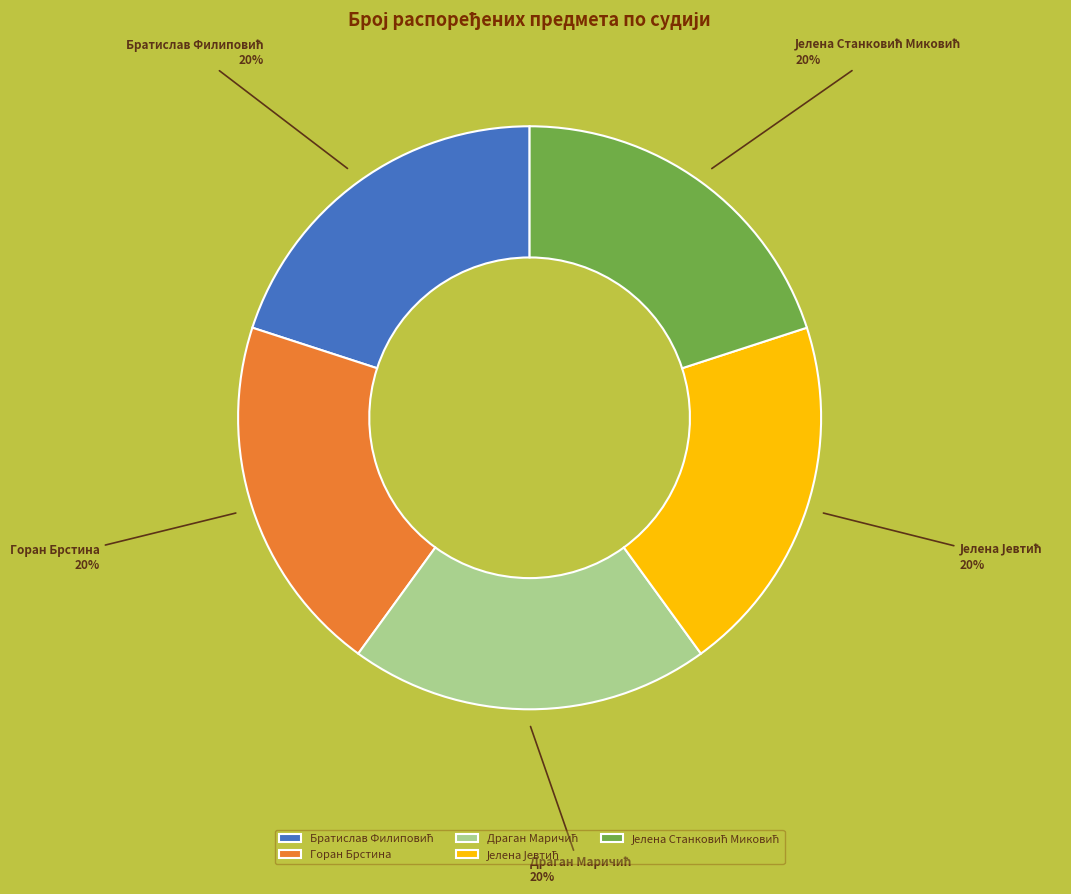

Does any single category account for the majority?

No